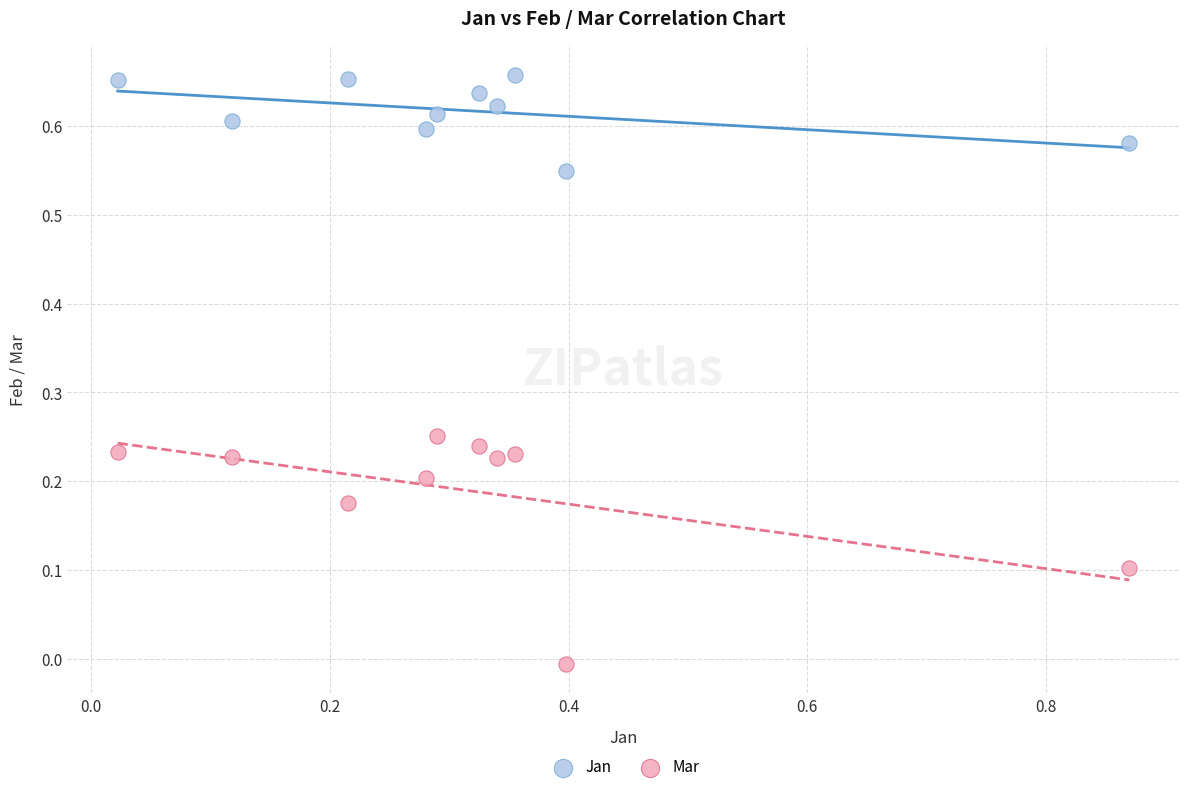

What is the X range (max minus min) for the scatter plot?

0.8